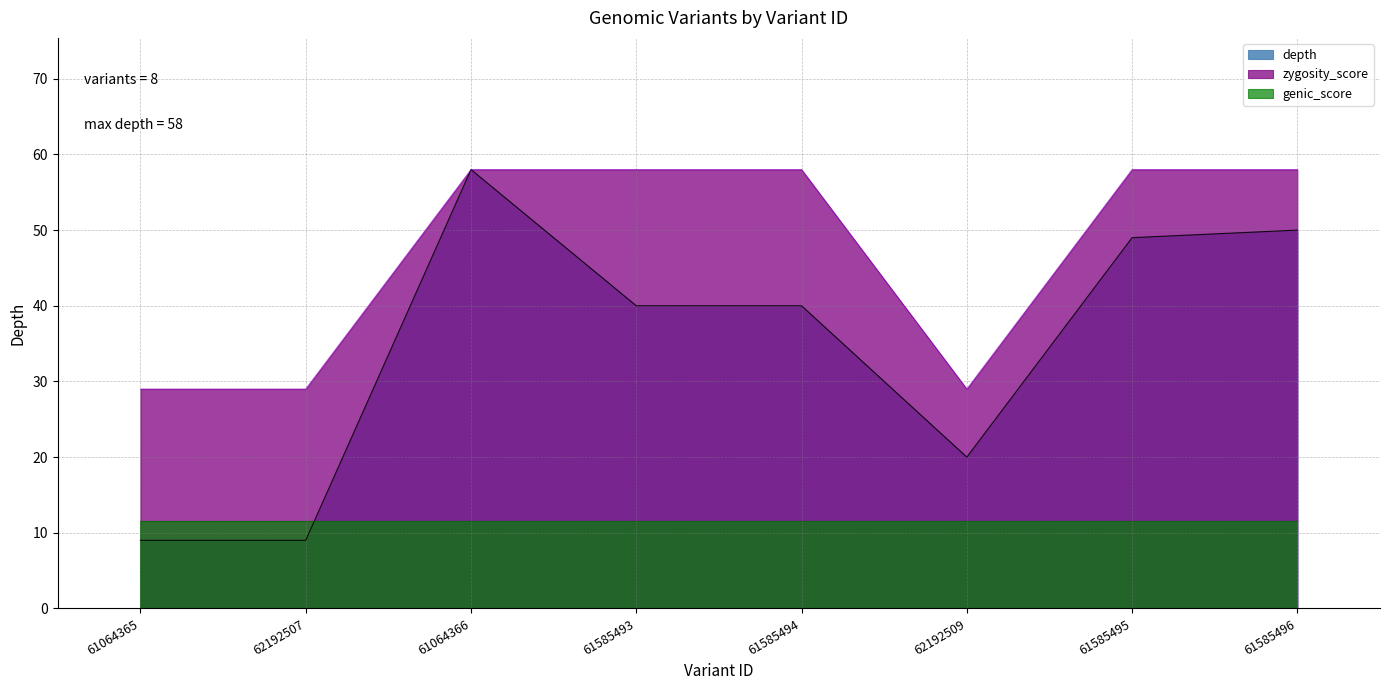

List the series in order of their overall mean, highest first.

zygosity_score, depth, genic_score